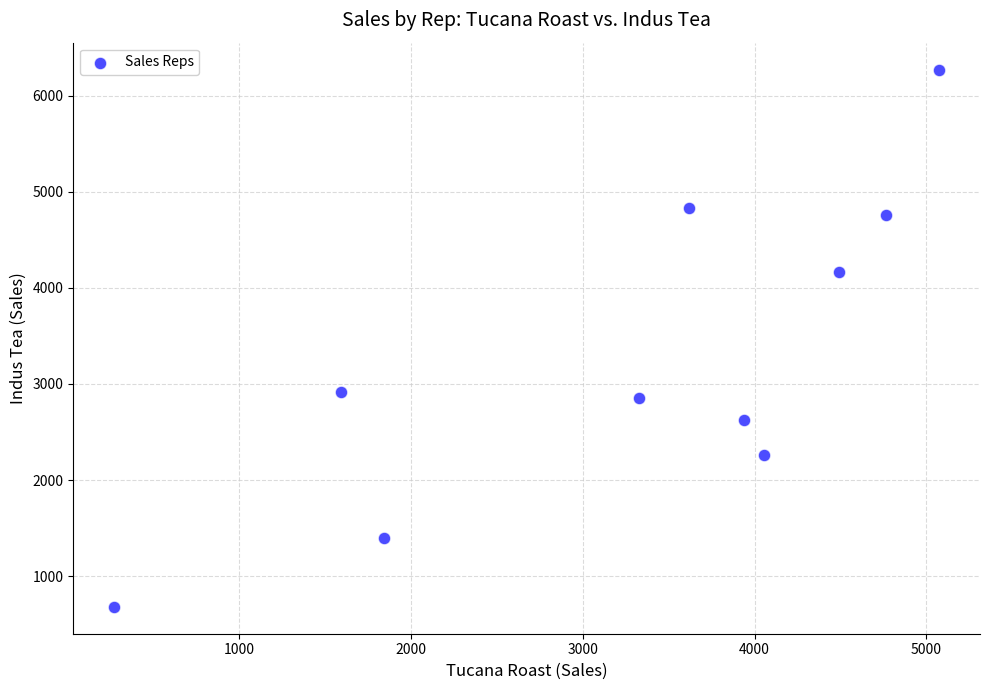

What is the range of Y values (max minus min)?

5590.8